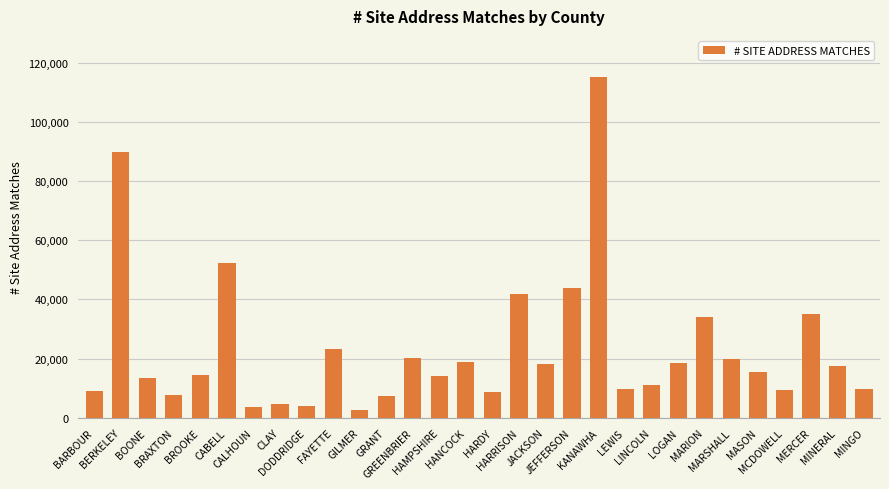

What is the label of the 5th bar from the left?

BROOKE